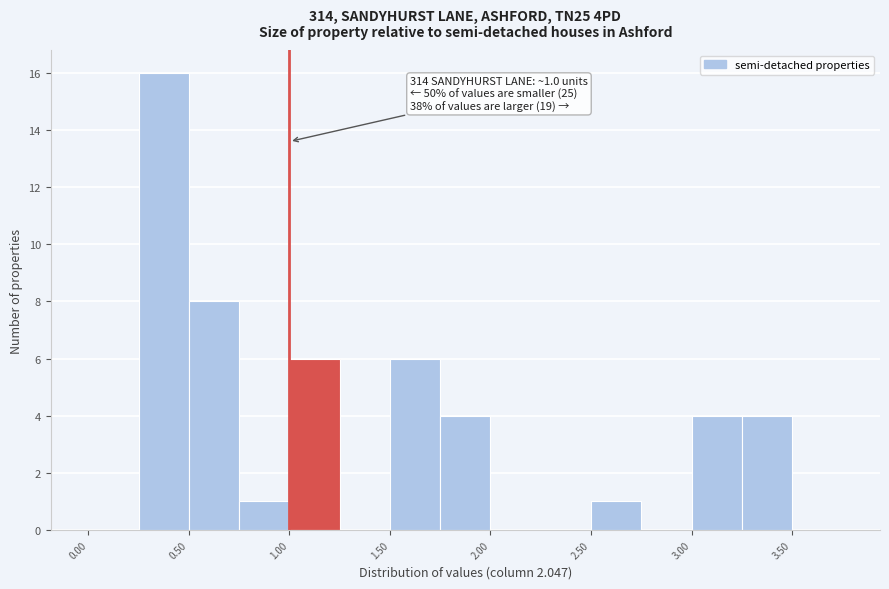

Which range on the x-axis has the tallest bar?

0.25 to 0.50